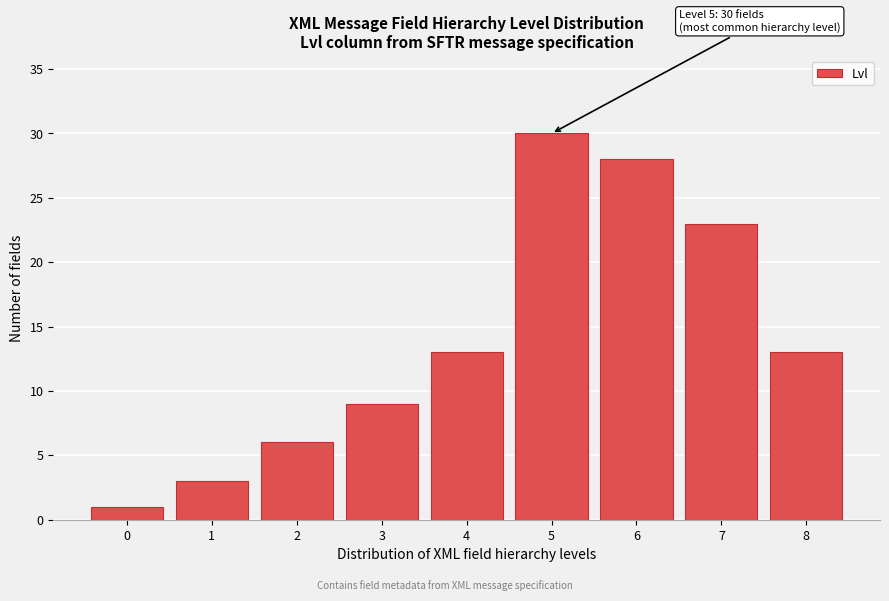

Reading right to left, transcribe all the data shown in this chart.

8=13	7=23	6=28	5=30	4=13	3=9	2=6	1=3	0=1